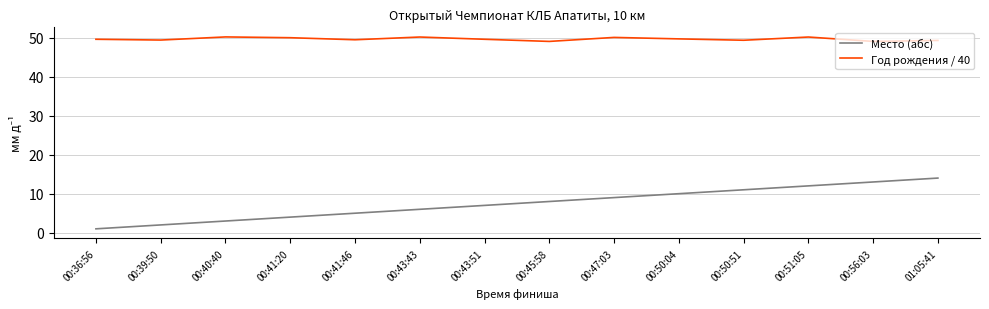

What is the difference between the maximum and minimum values in the Место (абс) series?

13.0